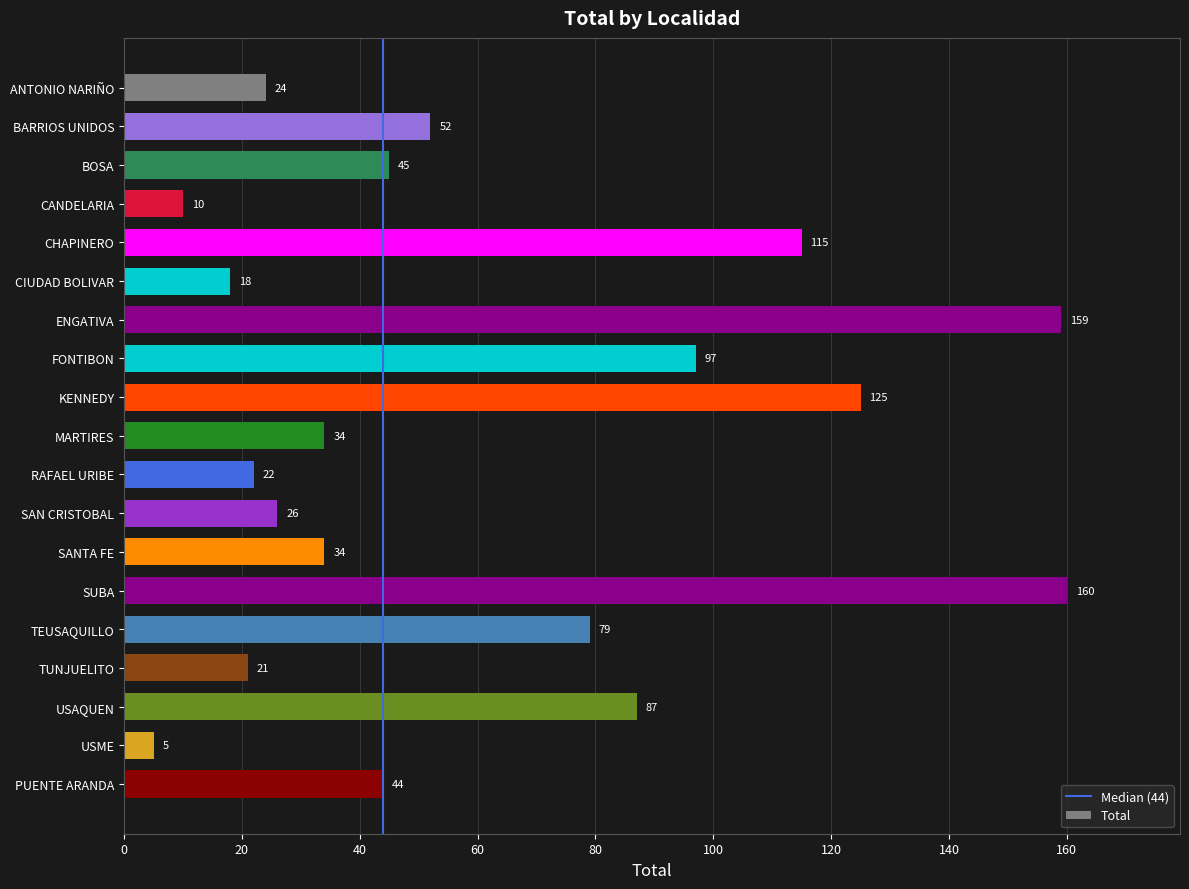

Read the value at ENGATIVA.

159